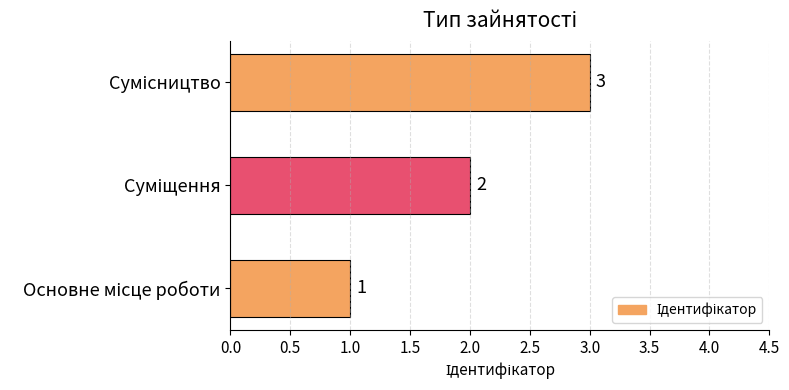

What is the average value?

2